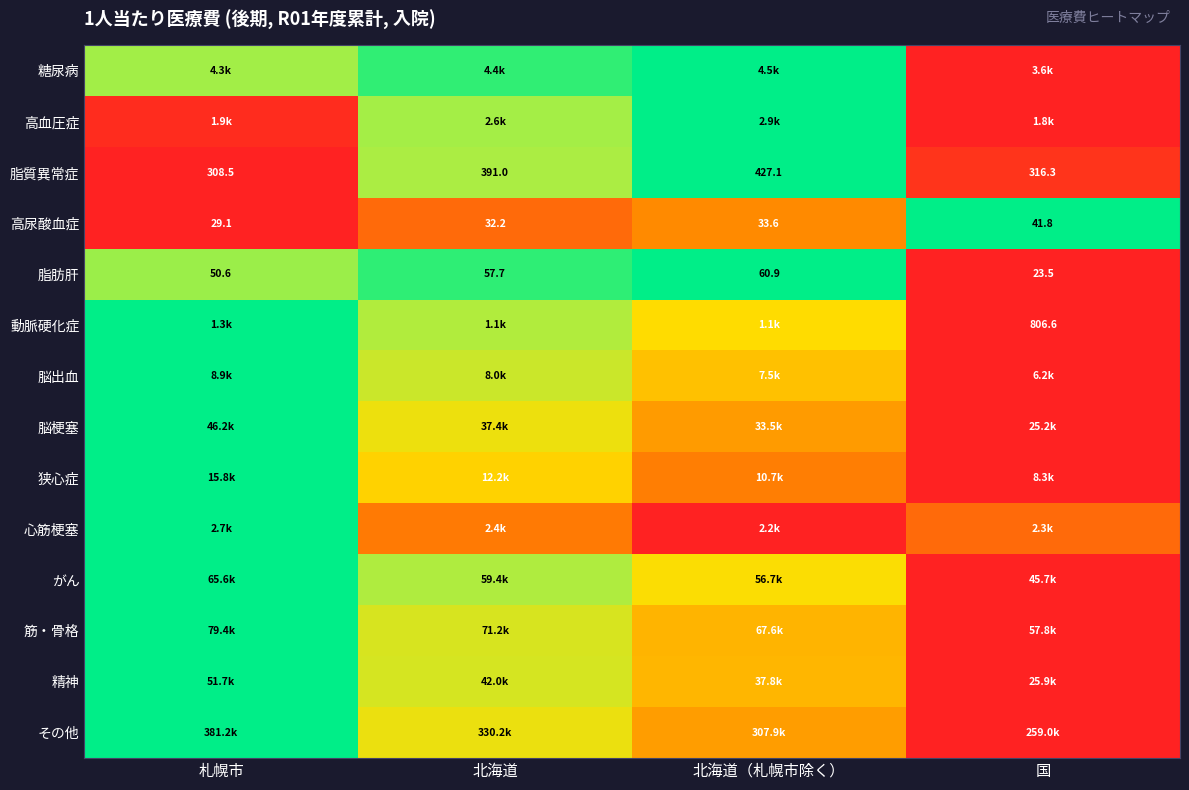

List the labels in order of 脂肪肝 value, largest first.

北海道（札幌市除く）, 北海道, 札幌市, 国